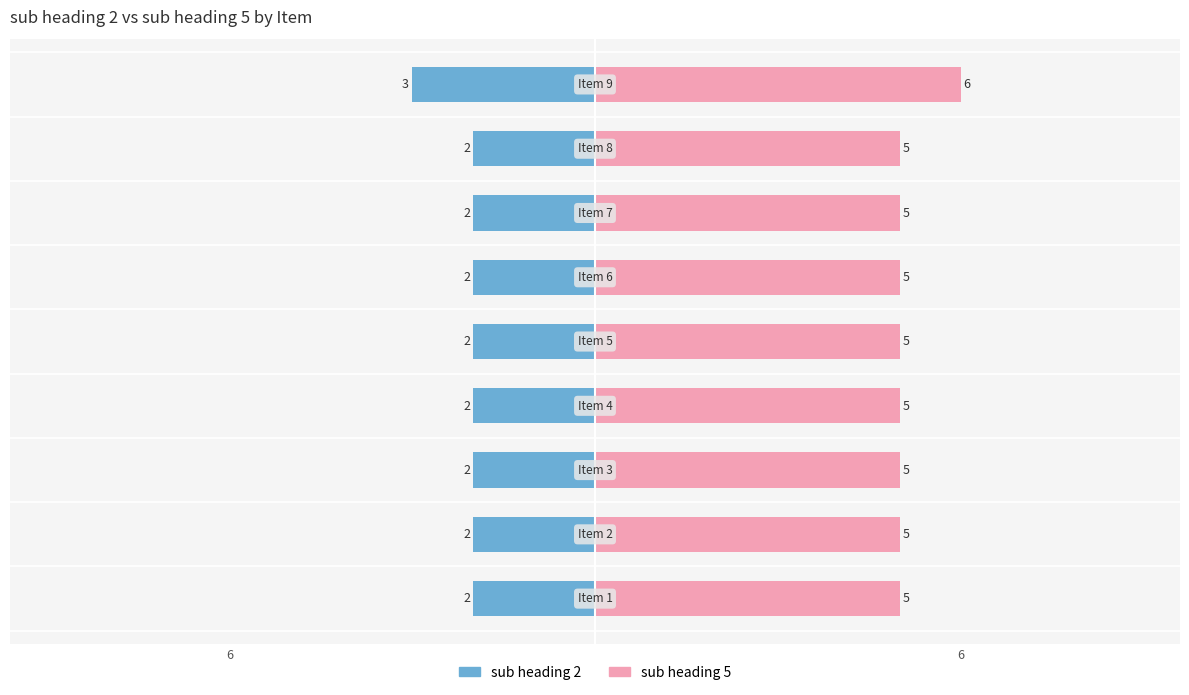

What are all the series names shown in the legend?

sub heading 2, sub heading 5